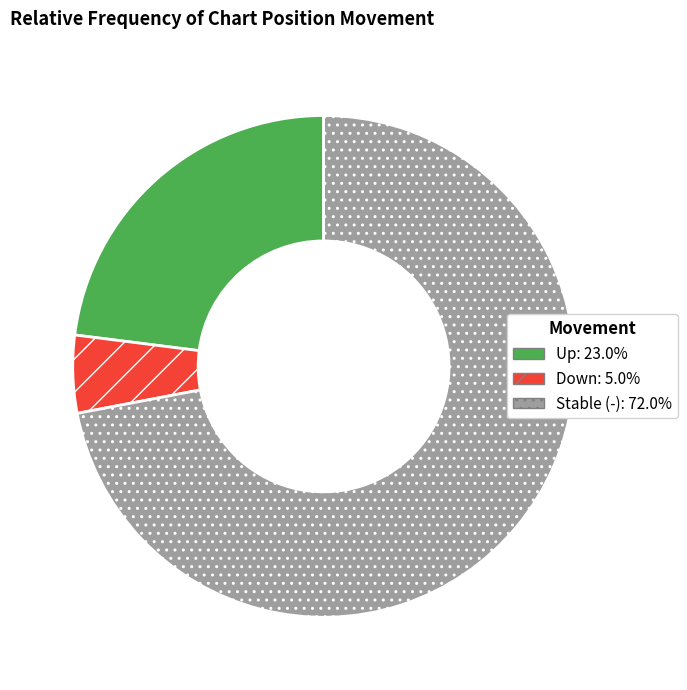

Is there any slice that represents more than half of the pie?

Yes